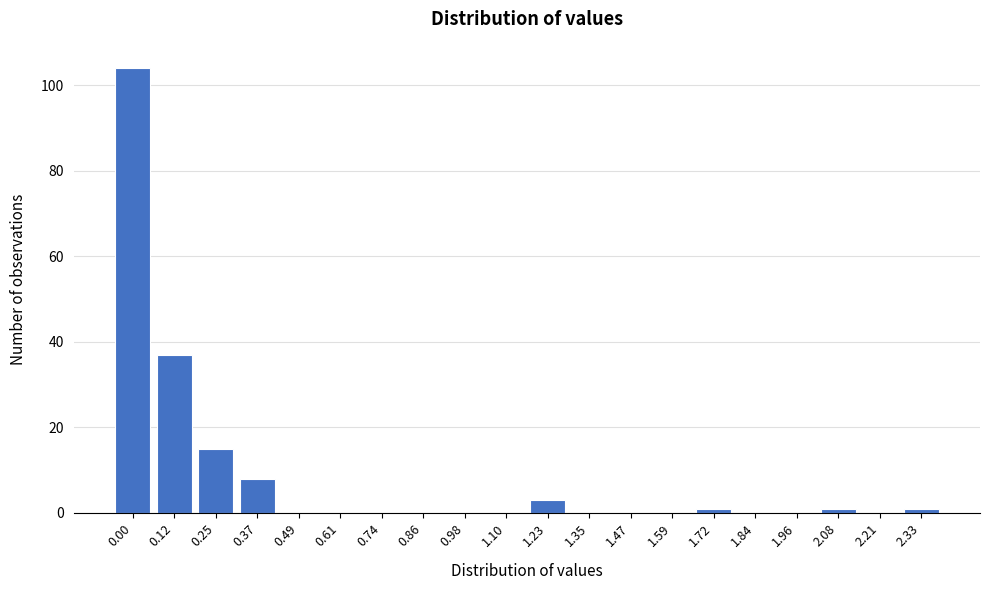

Reading right to left, transcribe all the data shown in this chart.

2.33=1	2.21=0	2.08=1	1.96=0	1.84=0	1.72=1	1.59=0	1.47=0	1.35=0	1.23=3	1.10=0	0.98=0	0.86=0	0.74=0	0.61=0	0.49=0	0.37=8	0.25=15	0.12=37	0.00=104